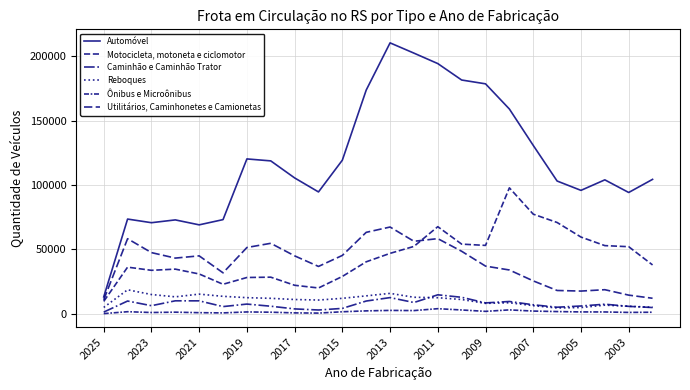

Which category has the lowest value across all series?

2025